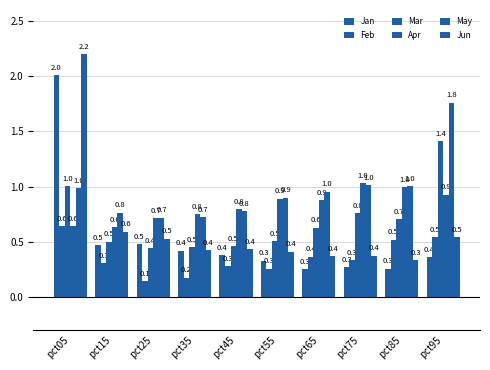

List the series in order of their peak value, highest first.

Jun, Jan, May, Mar, Apr, Feb